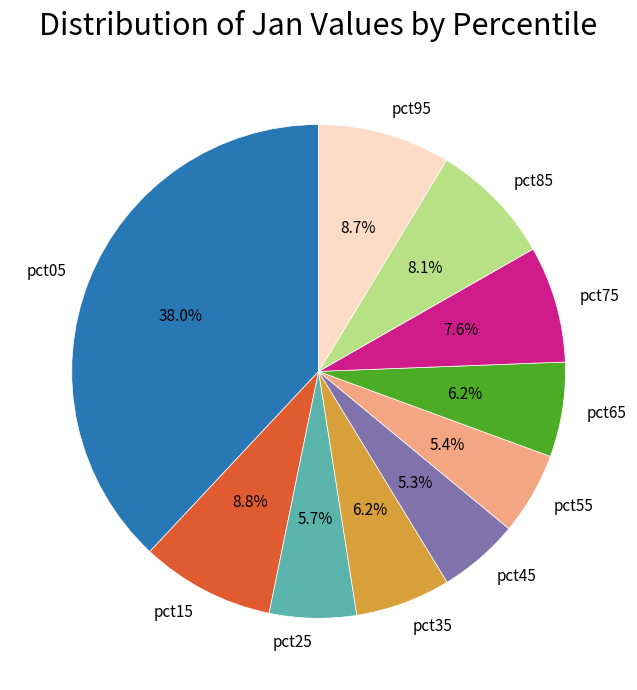

Does any single category account for the majority?

No